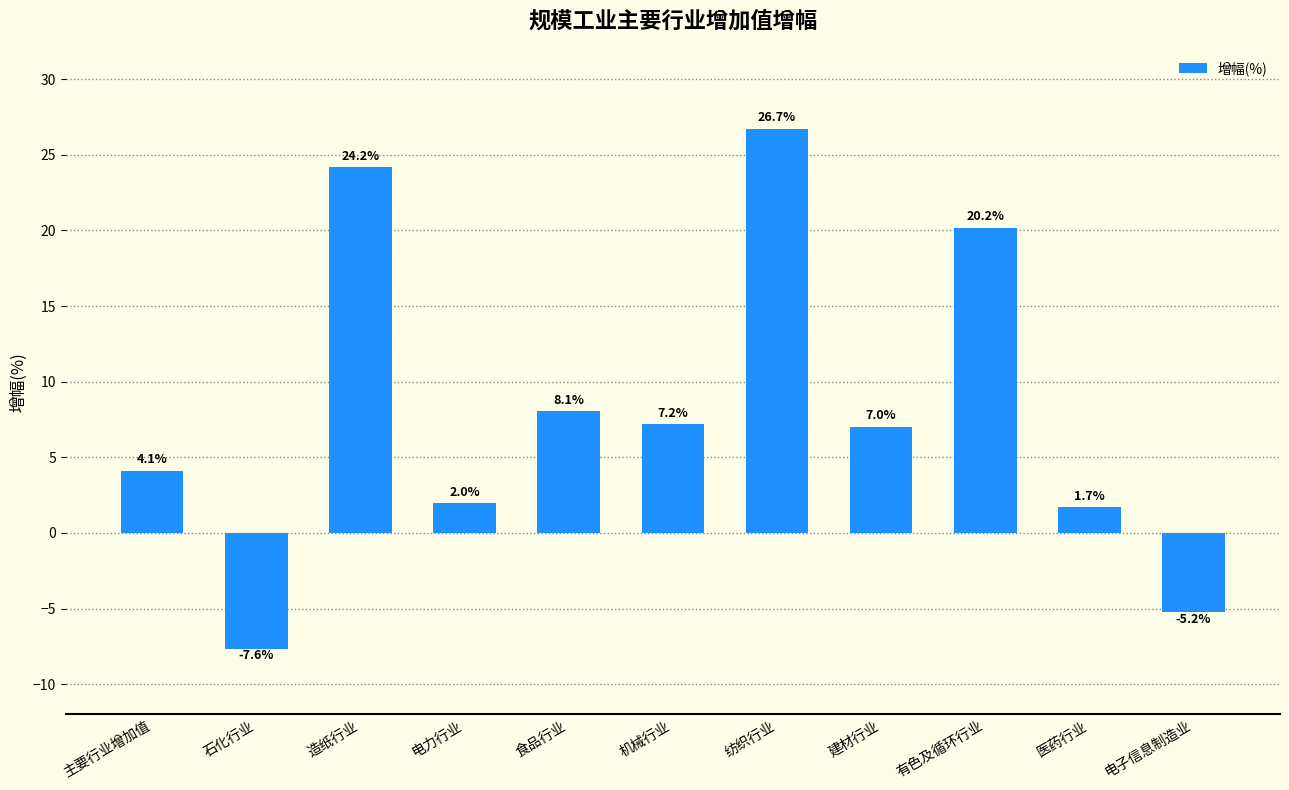

Rank the categories by value from lowest to highest.

石化行业, 电子信息制造业, 医药行业, 电力行业, 主要行业增加值, 建材行业, 机械行业, 食品行业, 有色及循环行业, 造纸行业, 纺织行业